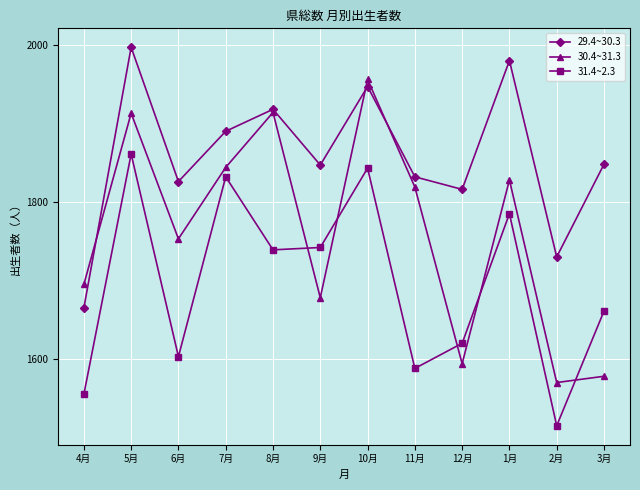

How many interior local valleys does the 30.4~31.3 series have?

4